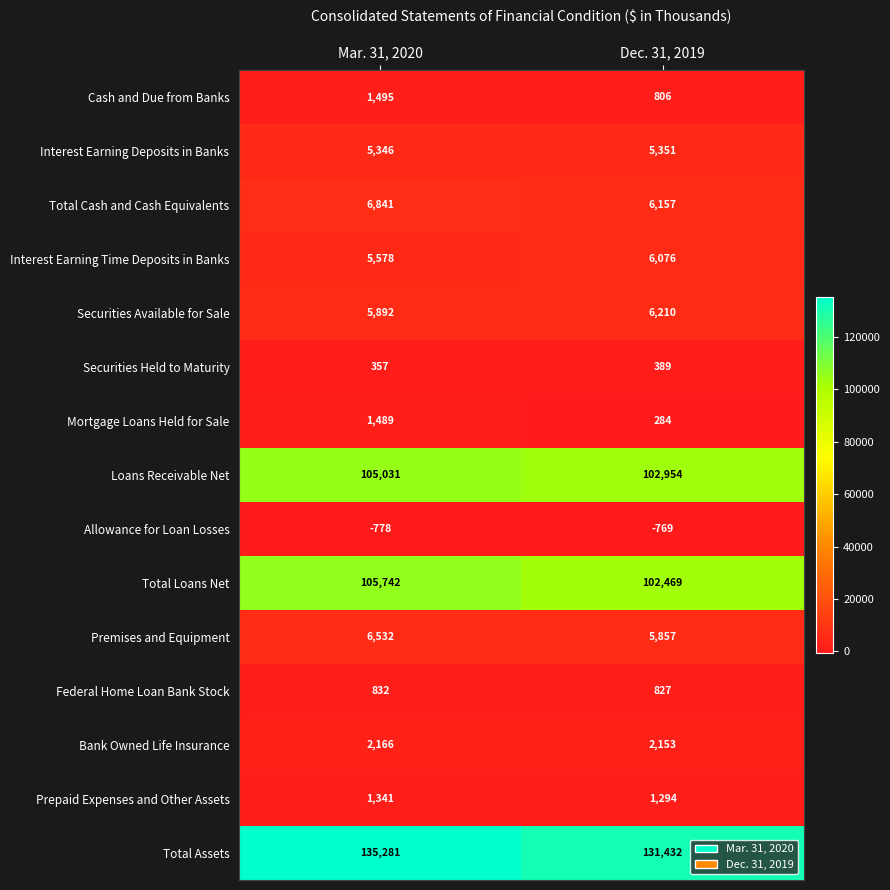

Which series has the largest range (max minus min)?

Total Assets